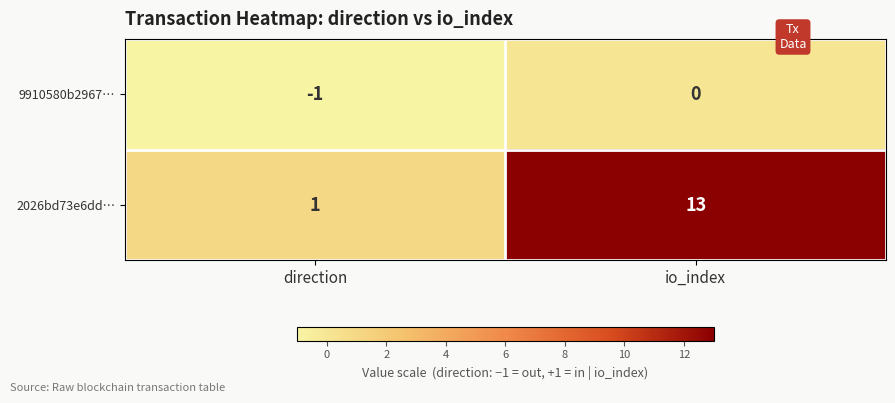

Is it true that 2026bd73e6dd… equals 13 at io_index?

True